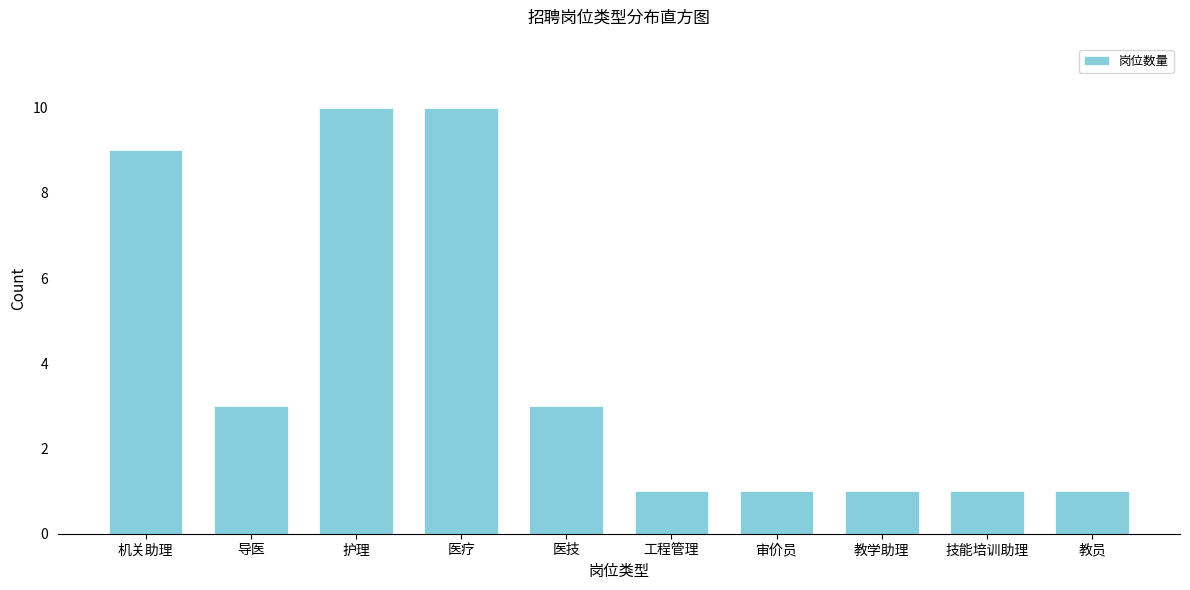

Reading right to left, list all the values displayed in this chart.

1	1	1	1	1	3	10	10	3	9